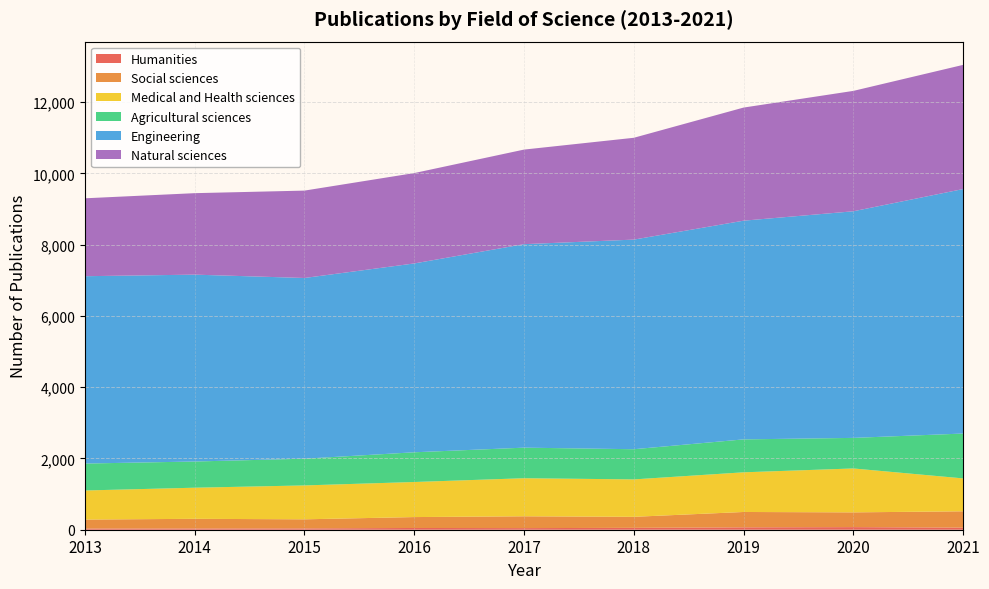

Reading right to left, what are all the values shown in this chart?

Humanities: 2021=59	2020=73	2019=67	2018=53	2017=45	2016=49	2015=37	2014=35	2013=33
Social sciences: 2021=458	2020=414	2019=431	2018=309	2017=332	2016=306	2015=255	2014=271	2013=252
Medical and Health sciences: 2021=923	2020=1232	2019=1113	2018=1050	2017=1068	2016=984	2015=951	2014=873	2013=816
Agricultural sciences: 2021=1259	2020=858	2019=924	2018=847	2017=858	2016=834	2015=750	2014=735	2013=756
Engineering: 2021=6861	2020=6359	2019=6137	2018=5882	2017=5710	2016=5299	2015=5071	2014=5244	2013=5257
Natural sciences: 2021=3484	2020=3378	2019=3174	2018=2857	2017=2654	2016=2536	2015=2452	2014=2286	2013=2186